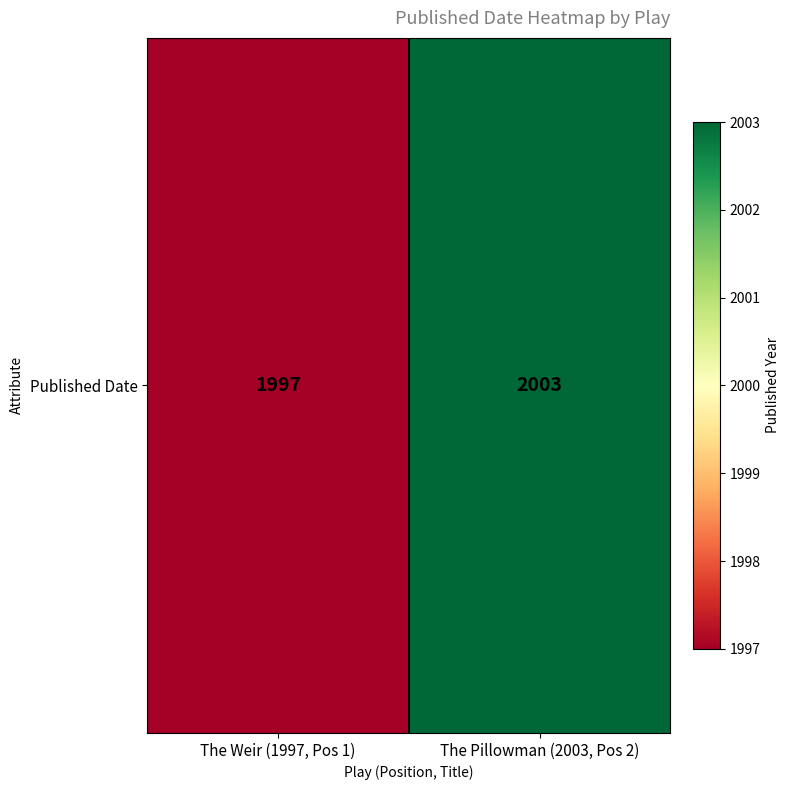

Reading left to right, extract all data points from this chart.

The Weir (1997, Pos 1)=1997	The Pillowman (2003, Pos 2)=2003